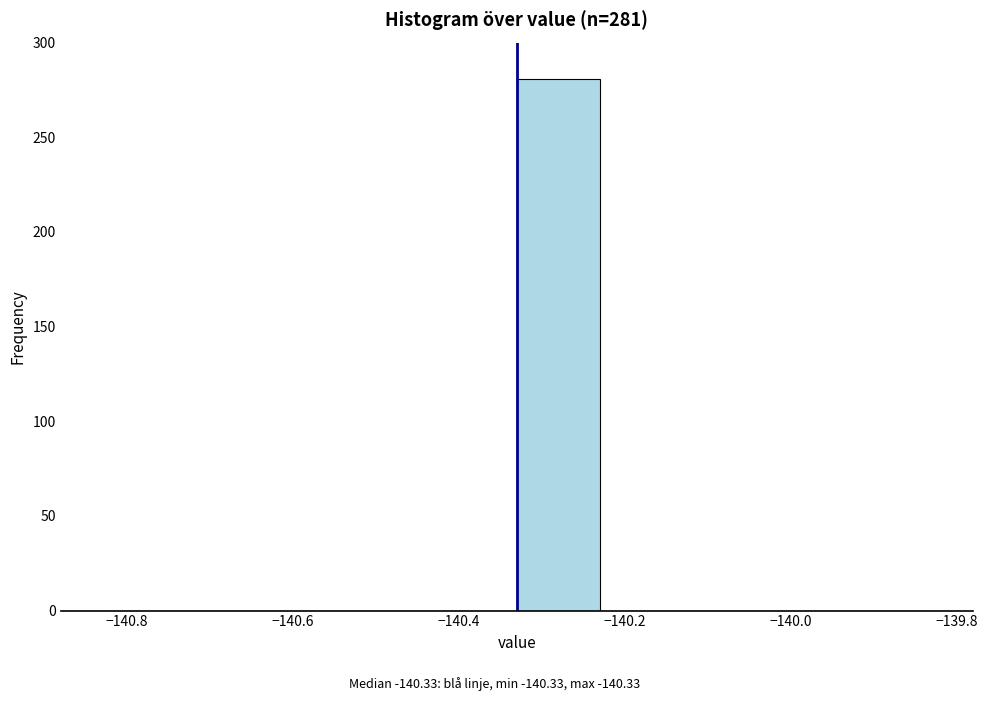

Which range on the x-axis has the tallest bar?

-140.33 to -140.23